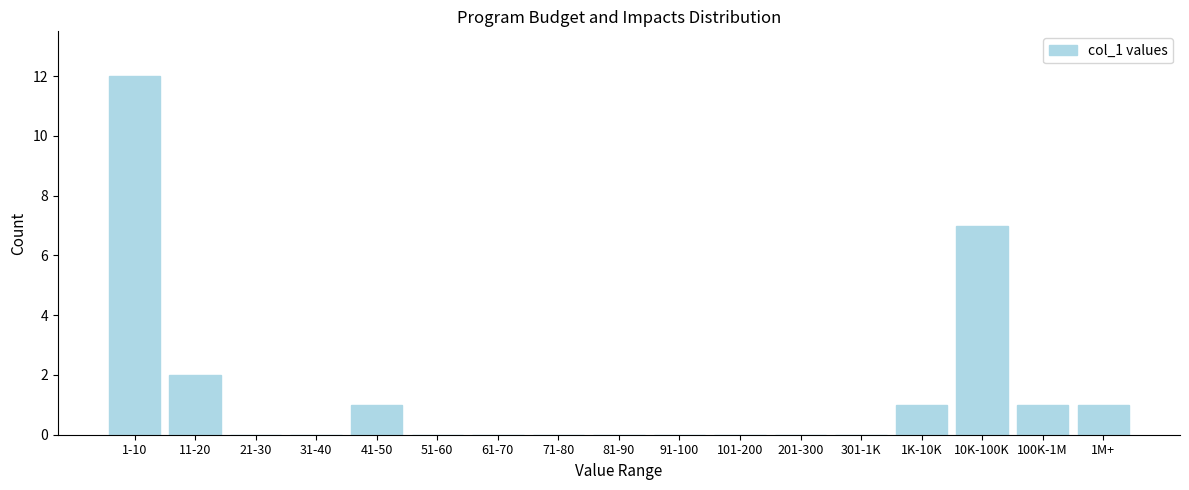

Reading left to right, transcribe all the data shown in this chart.

1-10=12	11-20=2	21-30=0	31-40=0	41-50=1	51-60=0	61-70=0	71-80=0	81-90=0	91-100=0	101-200=0	201-300=0	301-1K=0	1K-10K=1	10K-100K=7	100K-1M=1	1M+=1